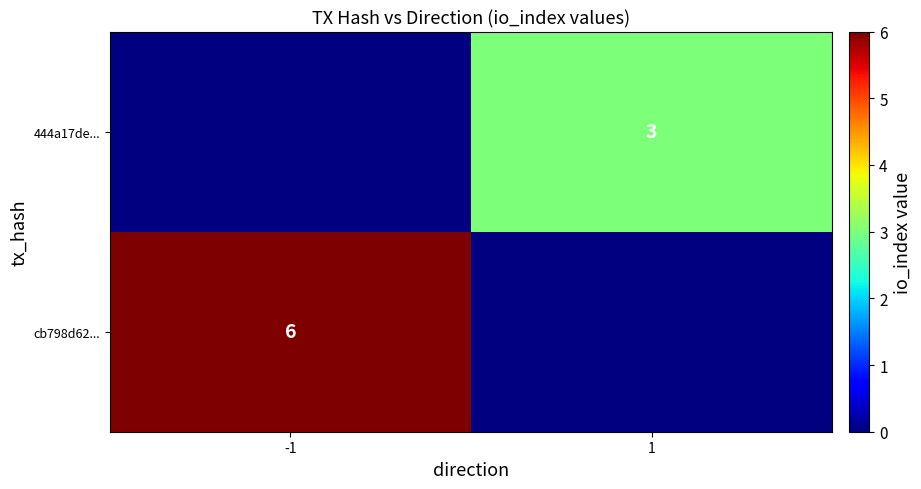

Is the value of cb798d62... at -1 greater than the value of 444a17de... at 1?

Yes